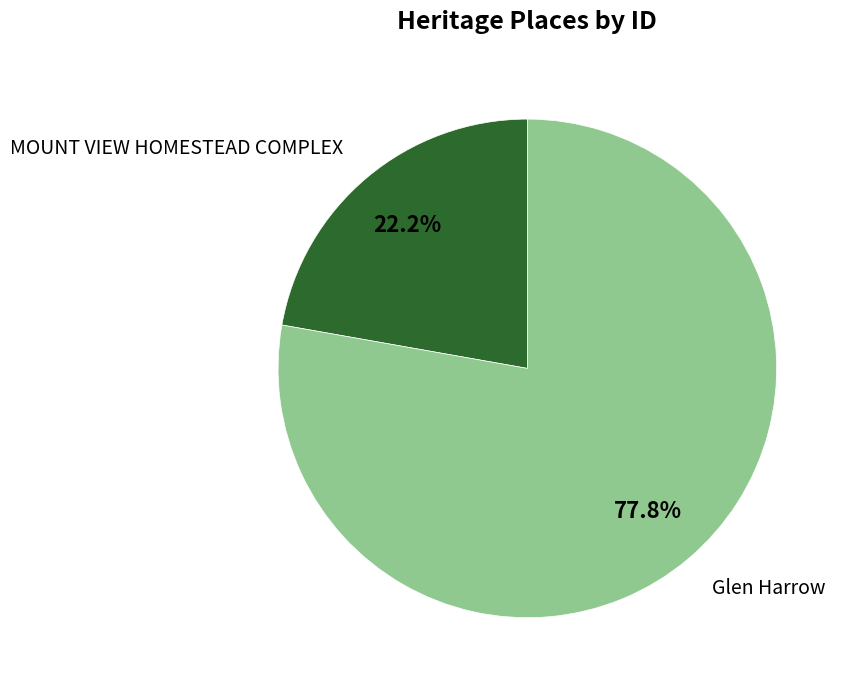

Rank the categories by value from highest to lowest.

Glen Harrow, MOUNT VIEW HOMESTEAD COMPLEX